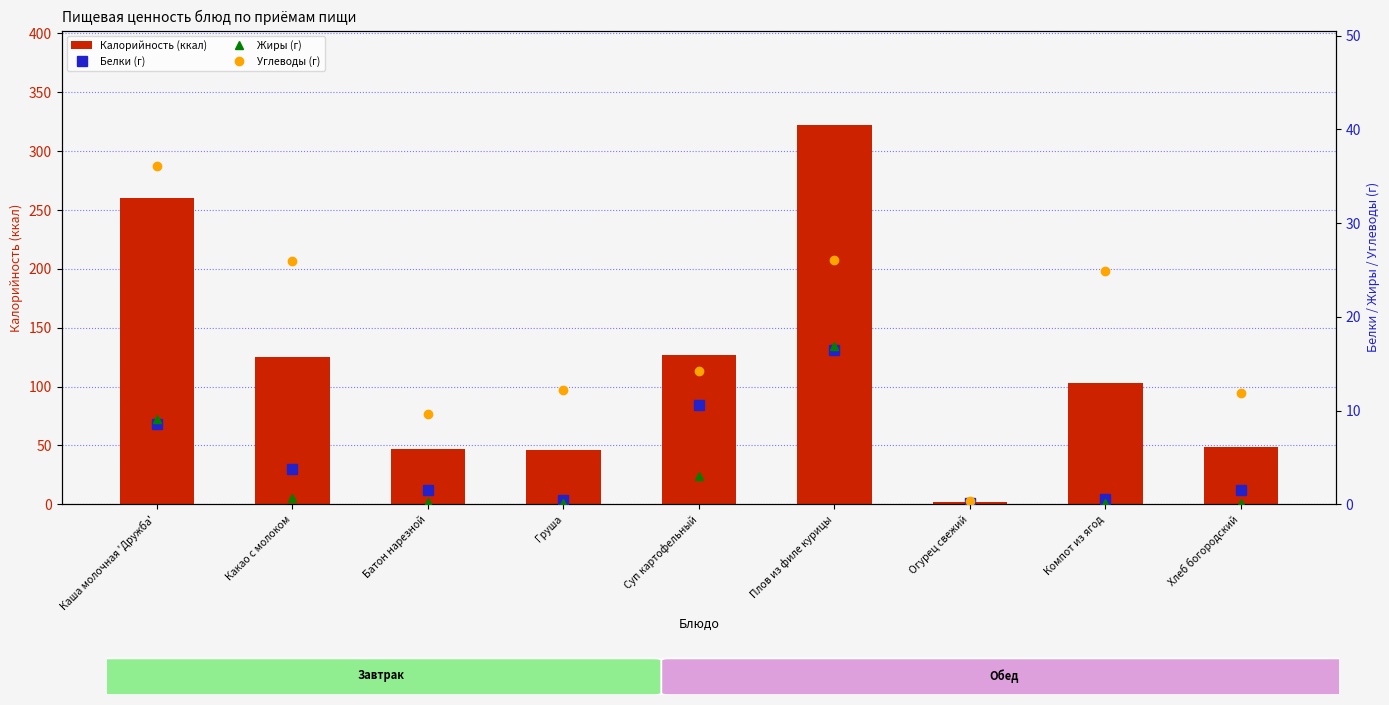

What are all the series names shown in the legend?

Калорийность (ккал), Белки (г), Жиры (г), Углеводы (г)